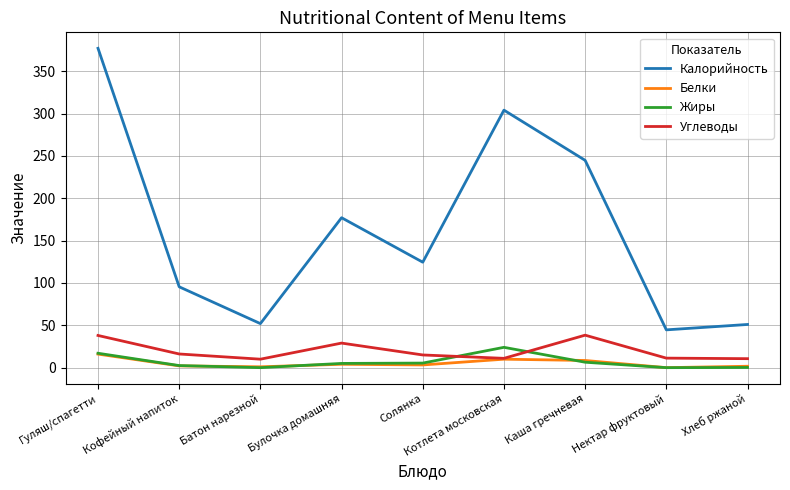

What is the difference between the highest and lowest values at Нектар фруктовый?

44.6